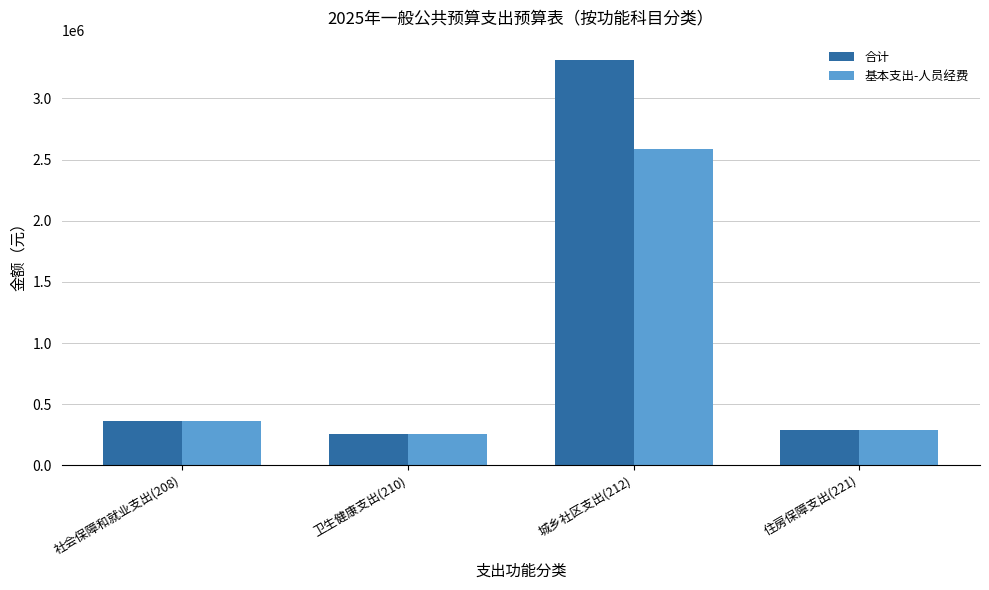

At how many categories does at least one series exceed 879374?

1